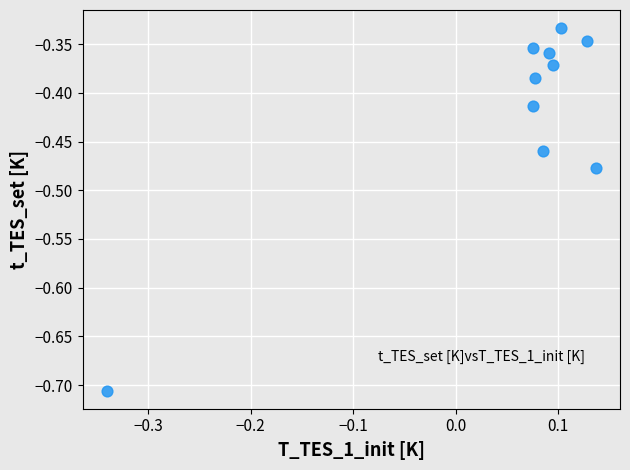

What is the range of X values (max minus min)?

0.5